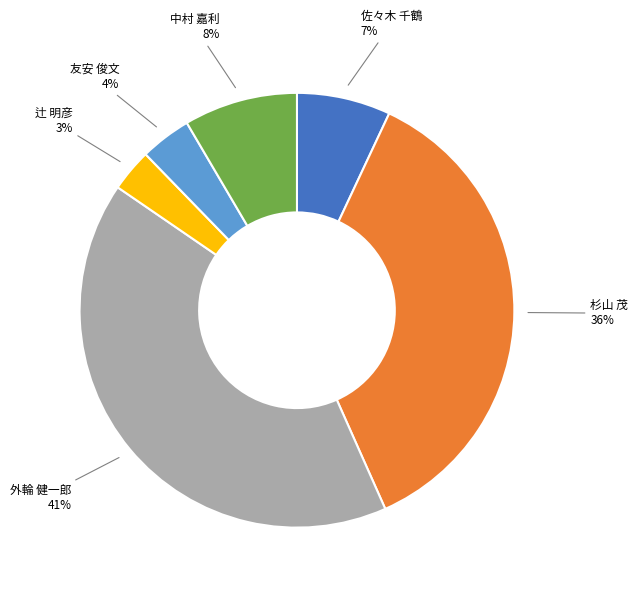

To the nearest percent, what is the average slice percentage?

17%